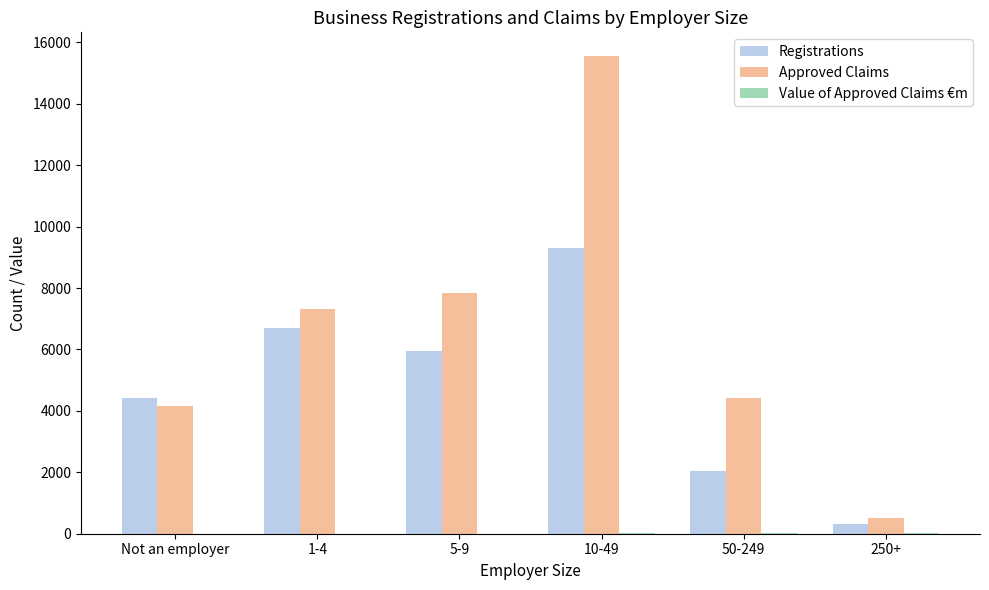

Which series has the widest spread of values?

Approved Claims